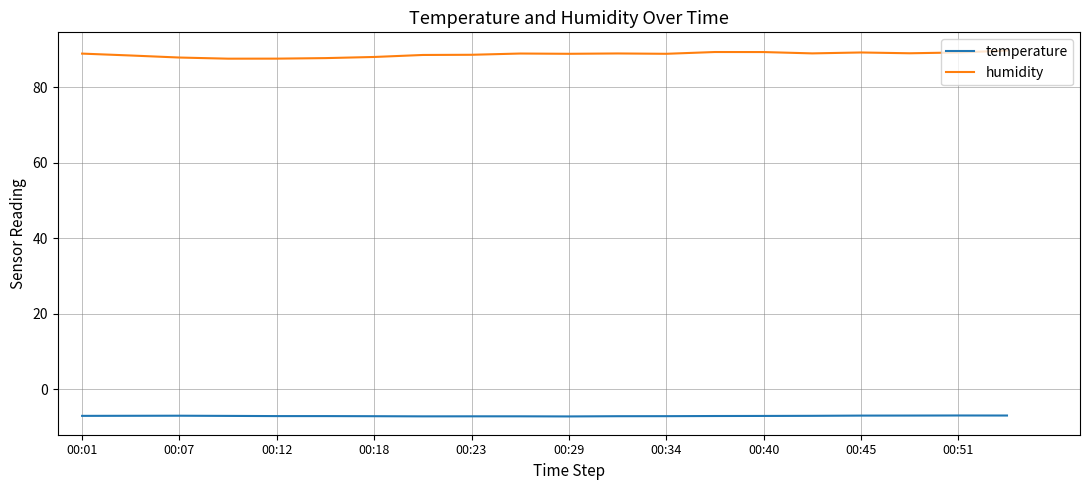

What is the maximum value for temperature?

-6.9